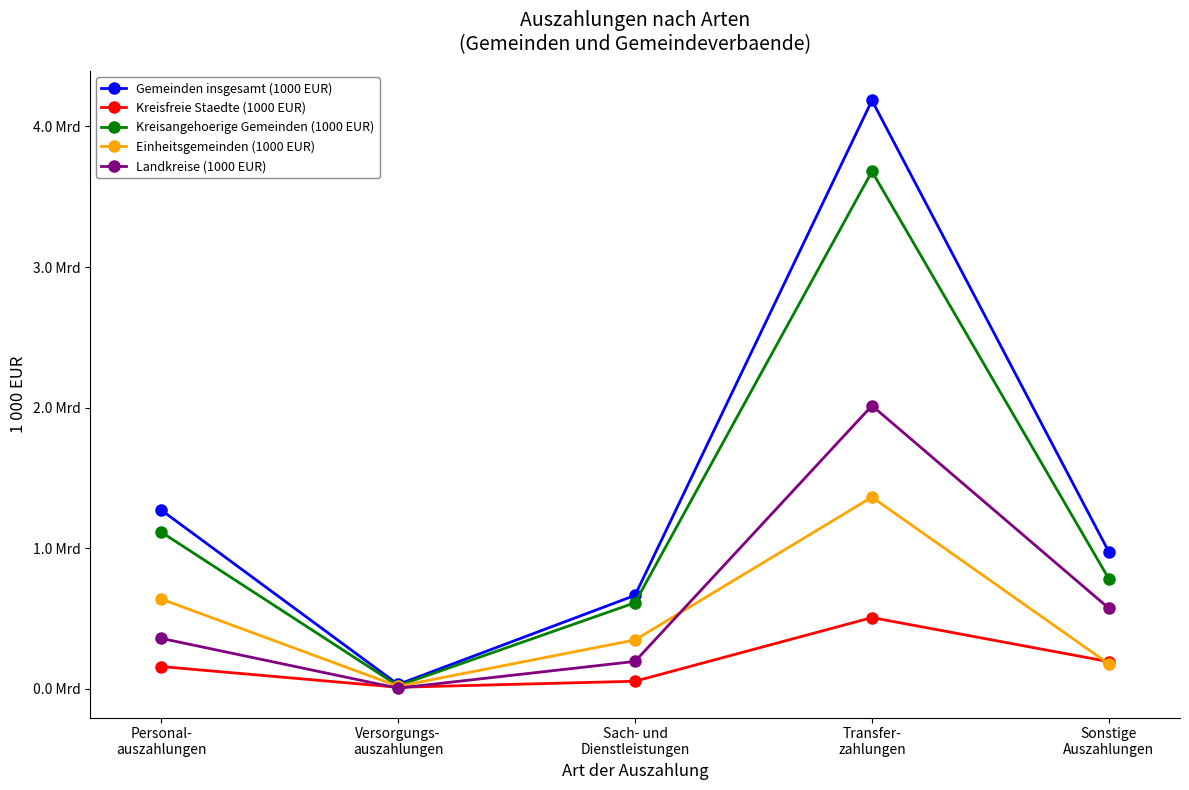

What is the minimum value shown in the chart?

3289